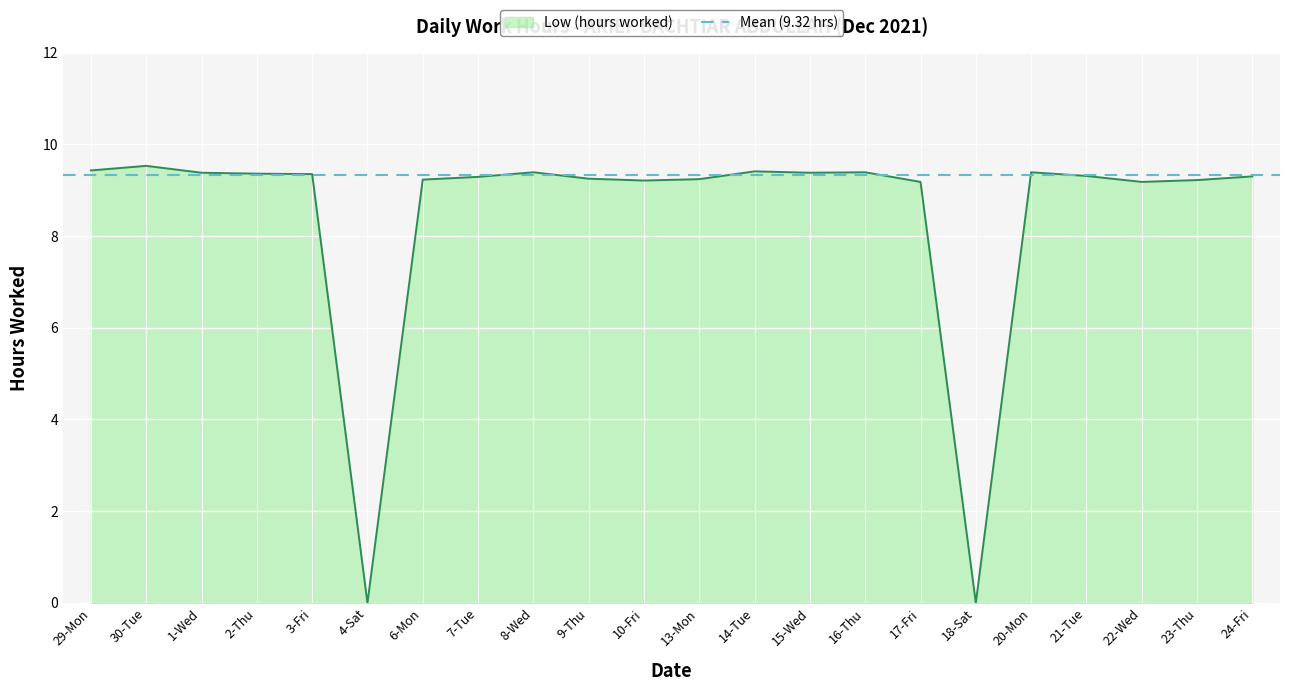

What is the sum of all values?

186.4